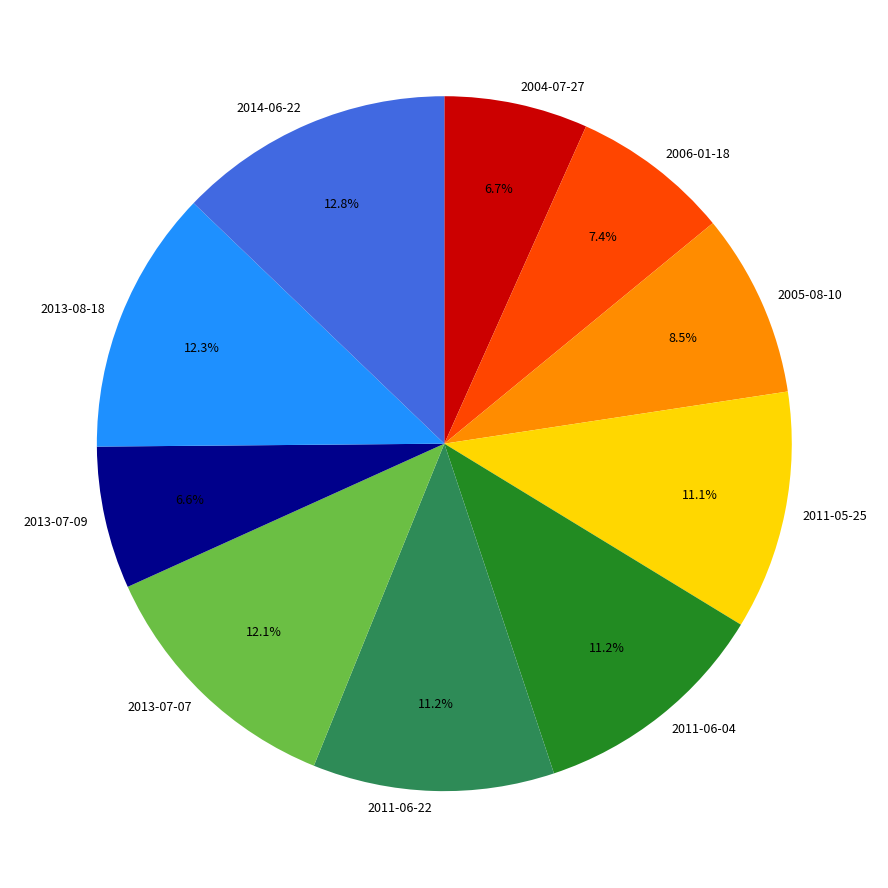

How many segments does this pie chart have?

10